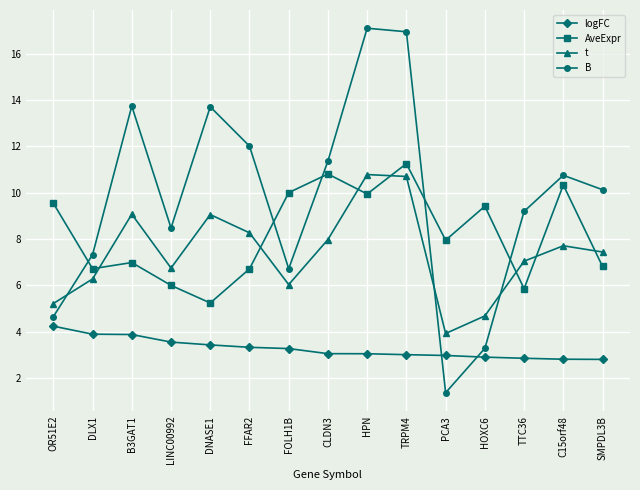

At DNASE1, list the series in order from smallest to largest.

logFC, AveExpr, t, B